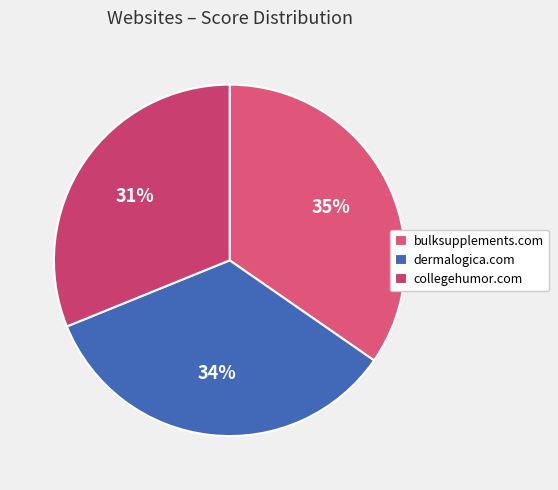

Rank the categories by value from highest to lowest.

bulksupplements.com, dermalogica.com, collegehumor.com